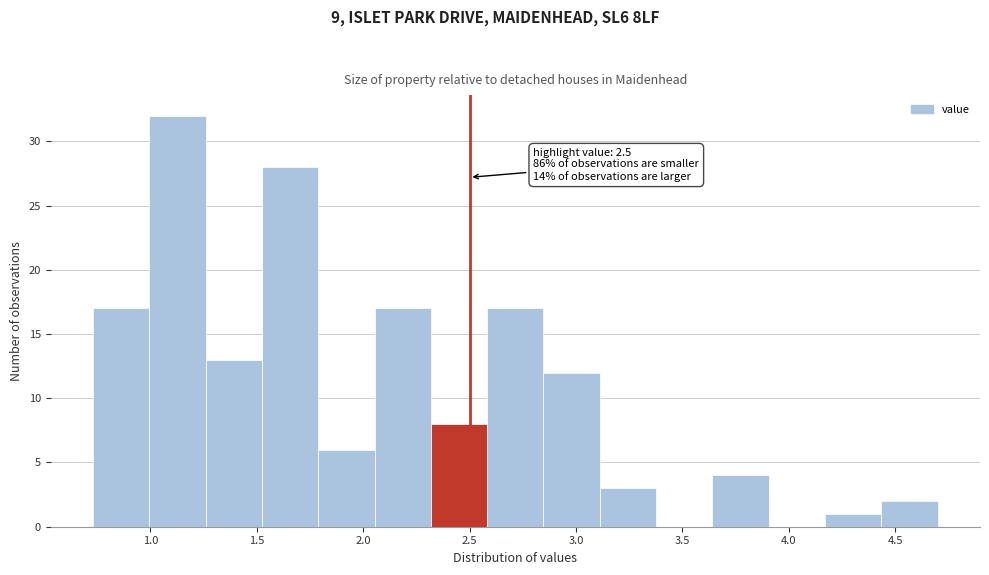

Over which range of the x-axis is the bar tallest?

1.00 to 1.25